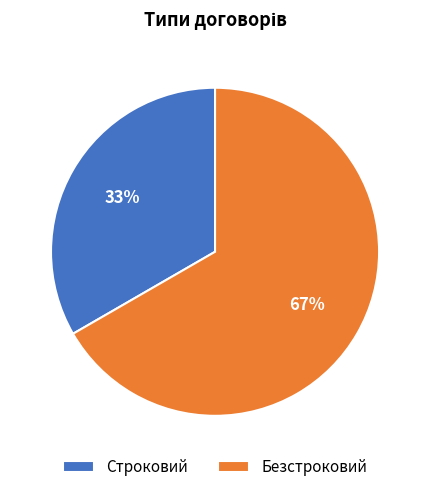

Which category accounts for the majority?

Безстроковий